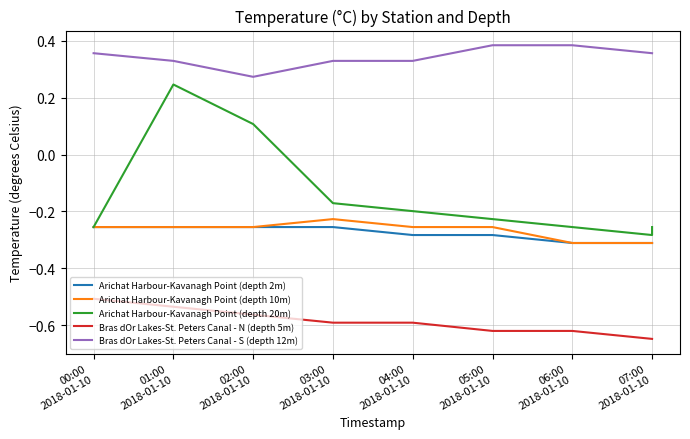

Where is Arichat Harbour-Kavanagh Point (depth 2m) nearest to the value 0?

00:00
2018-01-10